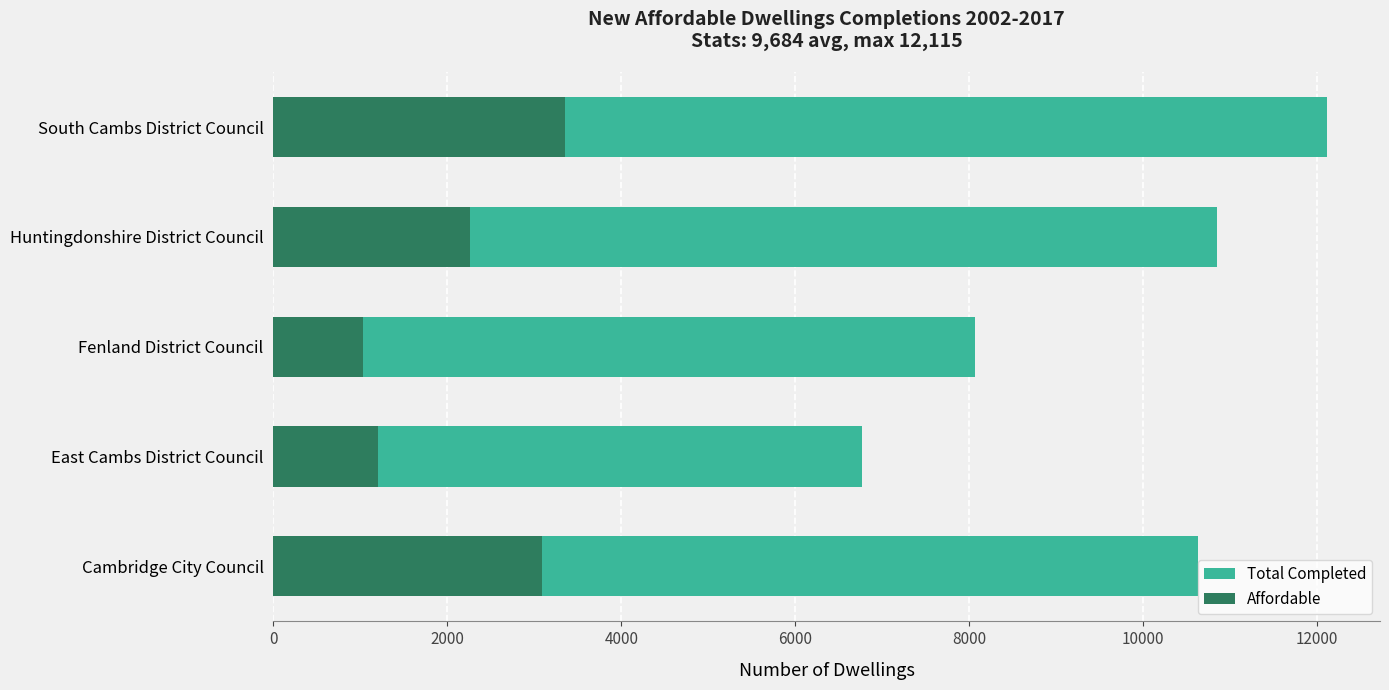

Reading right to left, transcribe all the data shown in this chart.

Total Completed: 12115	10844	8069	6766	10627
Affordable: 3354	2263	1025	1201	3082